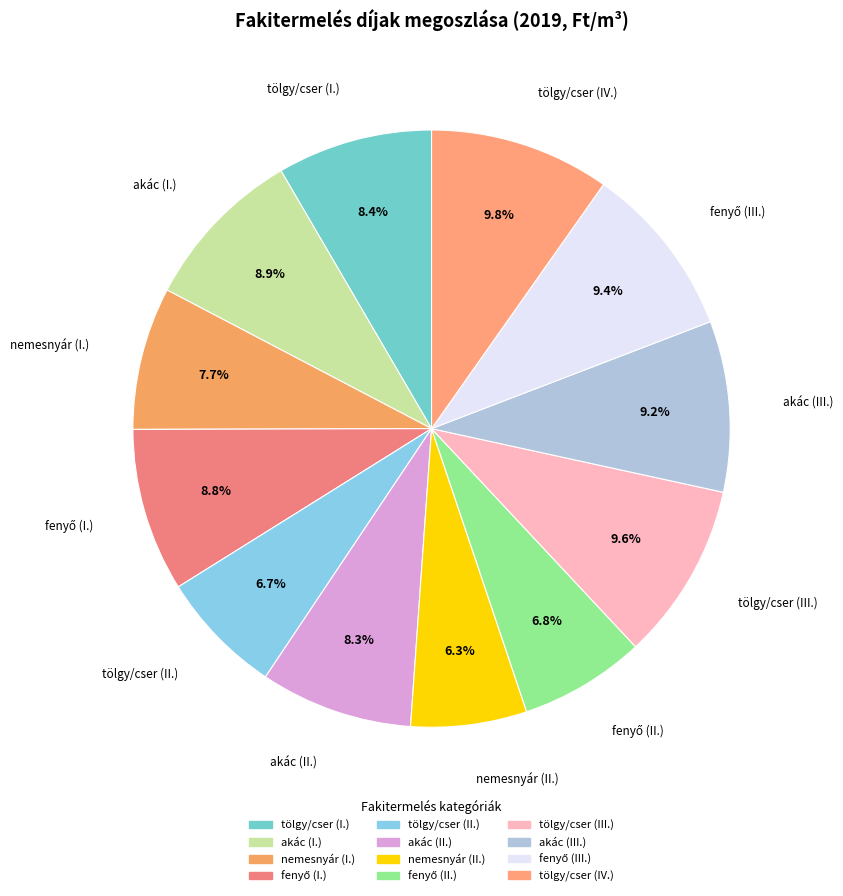

How many segments does this pie chart have?

12